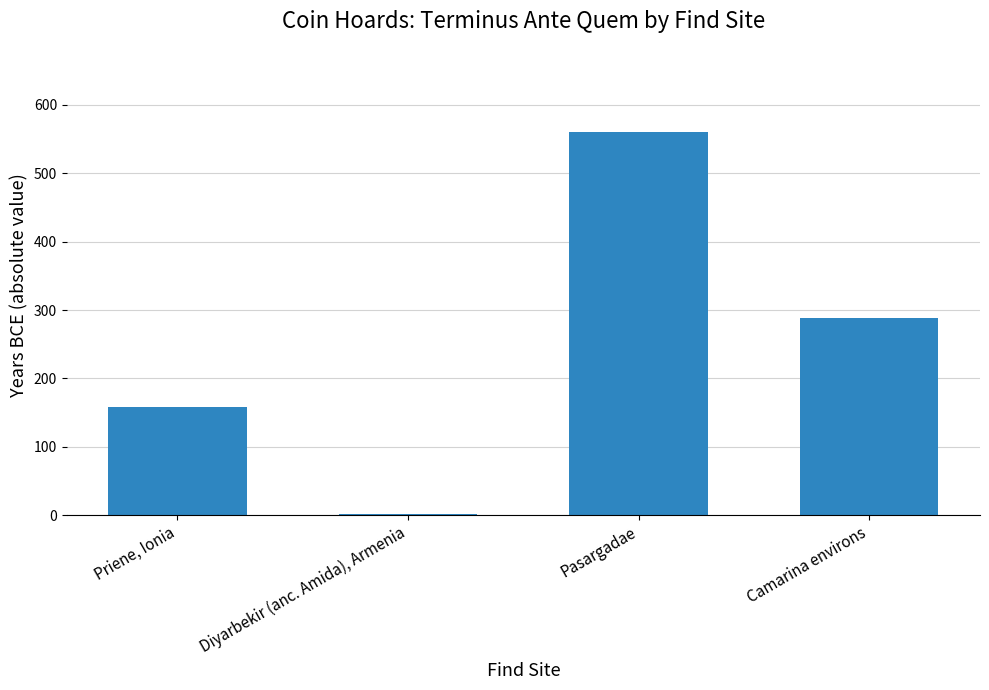

The chart shows a value of 54 at Priene, Ionia. True or false?

False